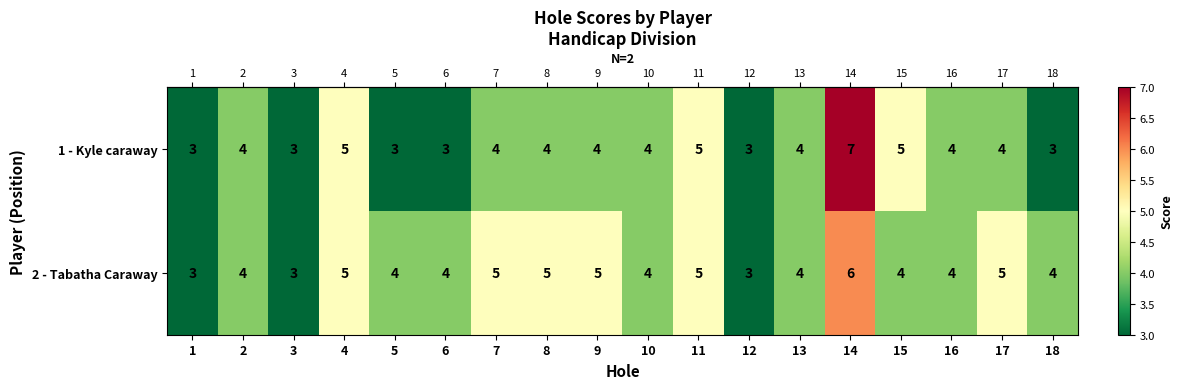

Which series has the widest spread of values?

1 - Kyle caraway